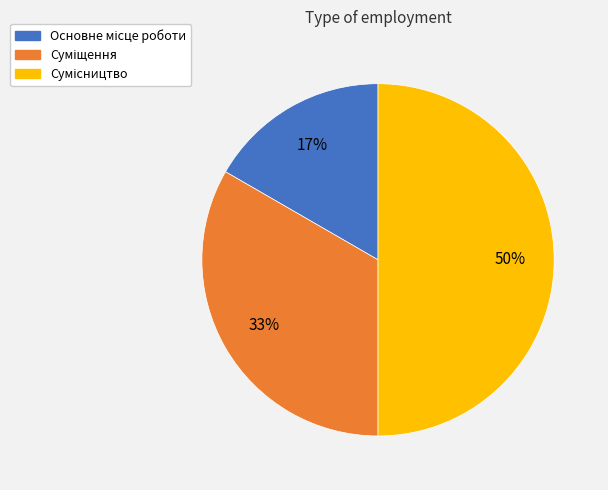

To the nearest percent, what is the difference between the largest and smallest slice percentages?

33%